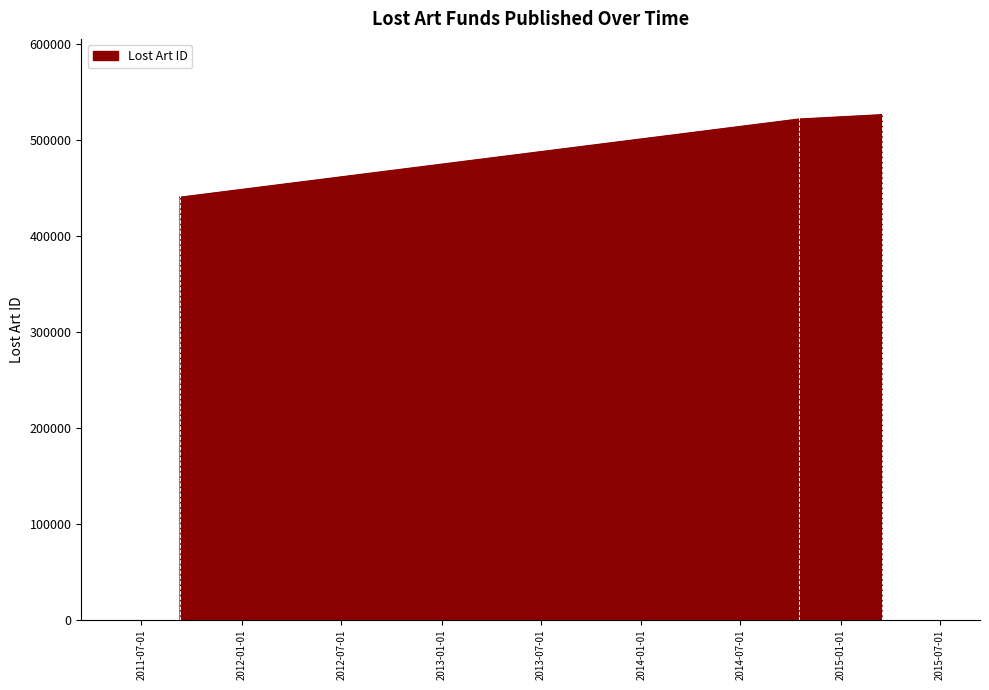

What is the sum of all values?

1488966